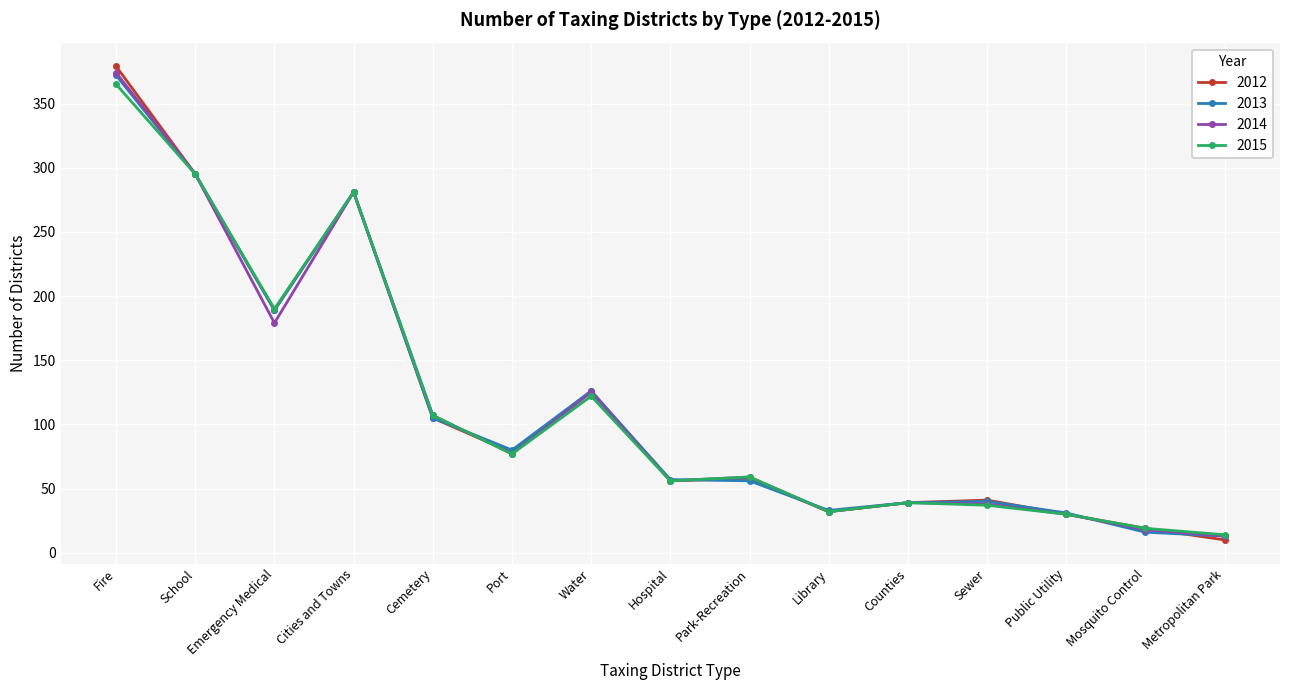

Which series has the widest spread of values?

2012